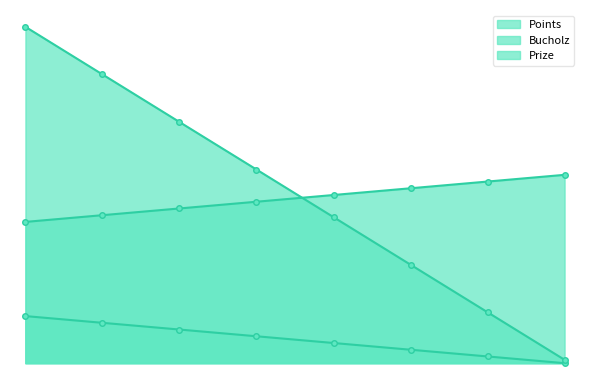

Which label corresponds to the smallest value in the chart?

8